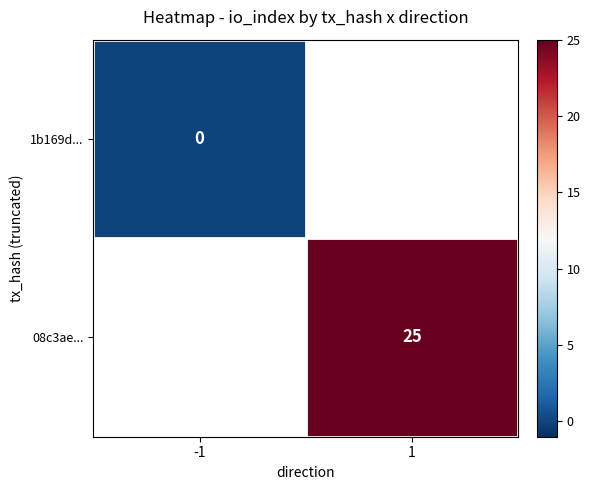

Is it true that 08c3ae... equals 25 at 1?

True